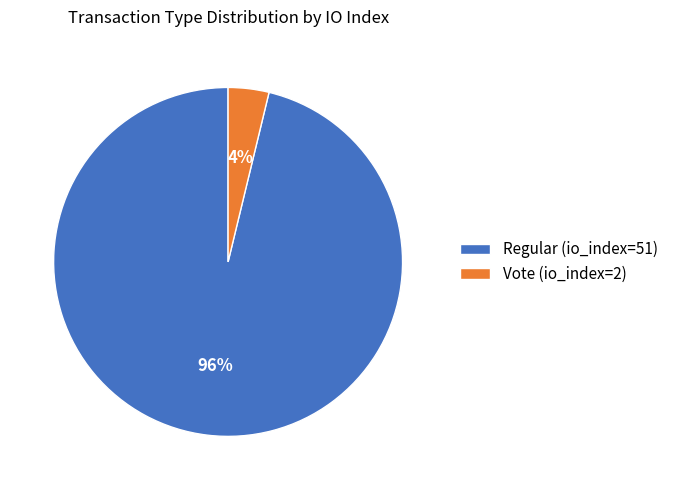

How many segments does this pie chart have?

2